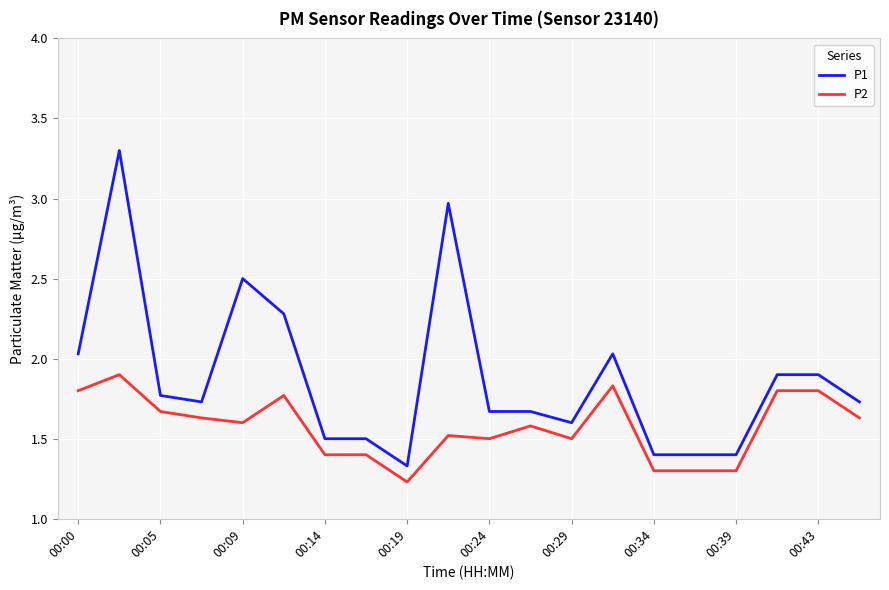

Which series has the largest total across all categories?

P1